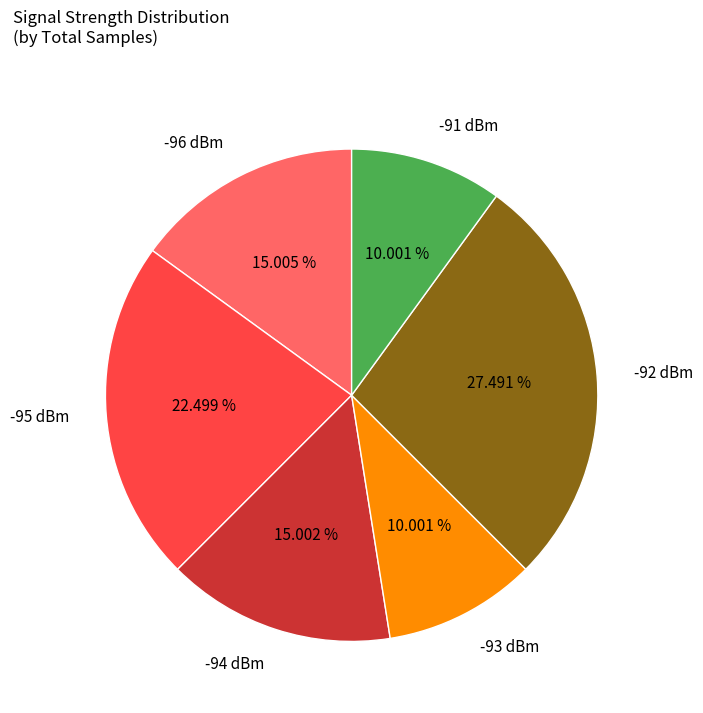

Do -91 dBm and -95 dBm together represent more than half of the pie?

No